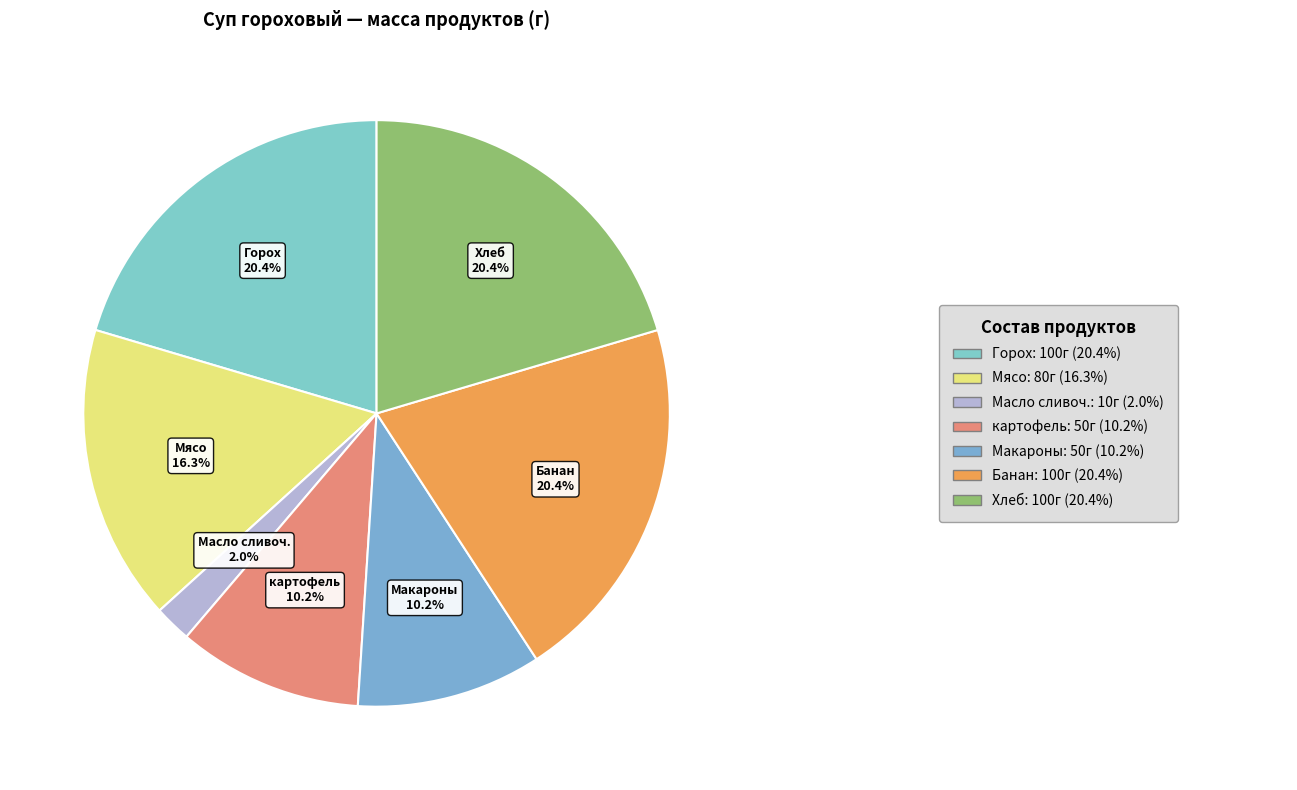

To the nearest percent, what is the average slice percentage?

14%